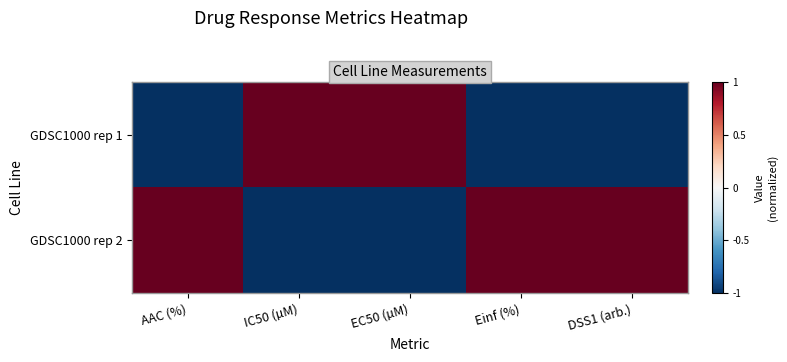

Reading right to left, what are all the values shown in this chart?

GDSC1000 rep 1: DSS1 (arb.)=-1	Einf (%)=-1	EC50 (µM)=1	IC50 (µM)=1	AAC (%)=-1
GDSC1000 rep 2: DSS1 (arb.)=1	Einf (%)=1	EC50 (µM)=-1	IC50 (µM)=-1	AAC (%)=1